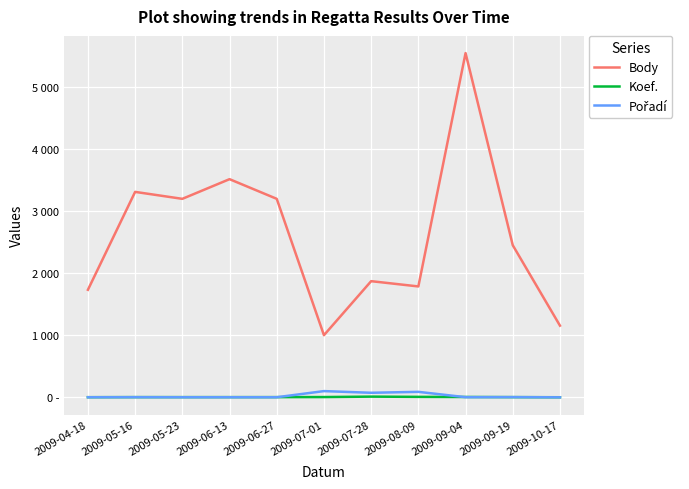

At which category does the chart reach its peak across all series?

2009-09-04